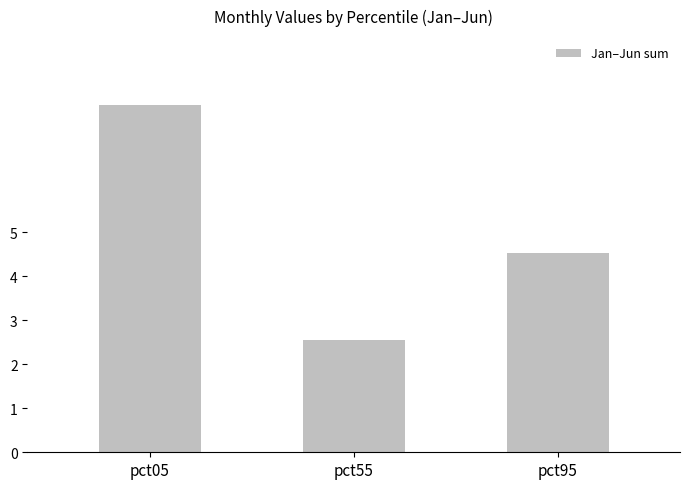

What is the maximum value shown in the chart?

7.9